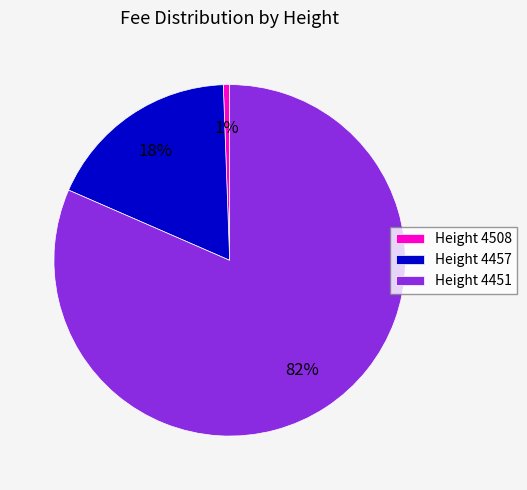

Is the sum of Height 4508 and Height 4457 greater than half?

No